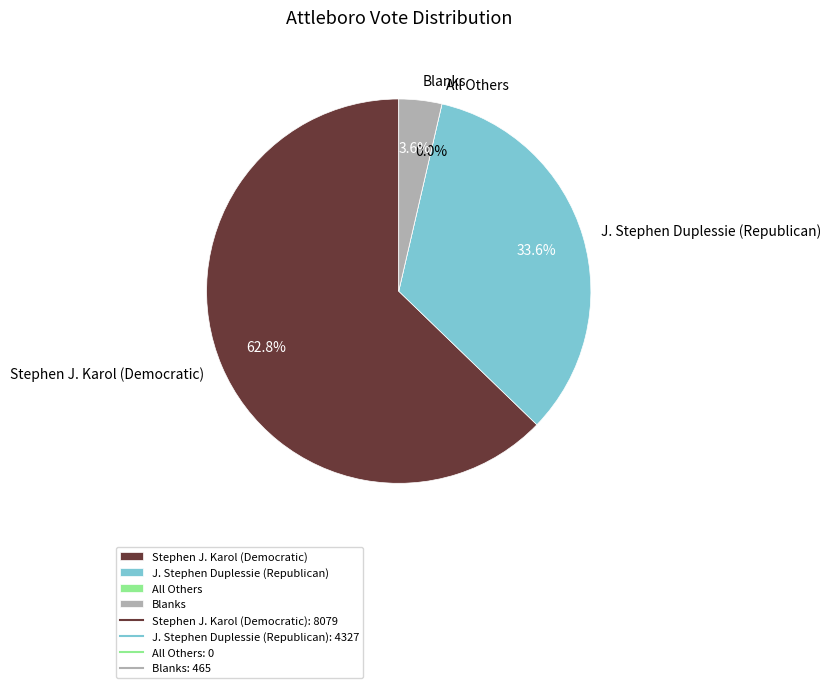

What percentage do J. Stephen Duplessie (Republican) and Stephen J. Karol (Democratic) together represent?

96.4%